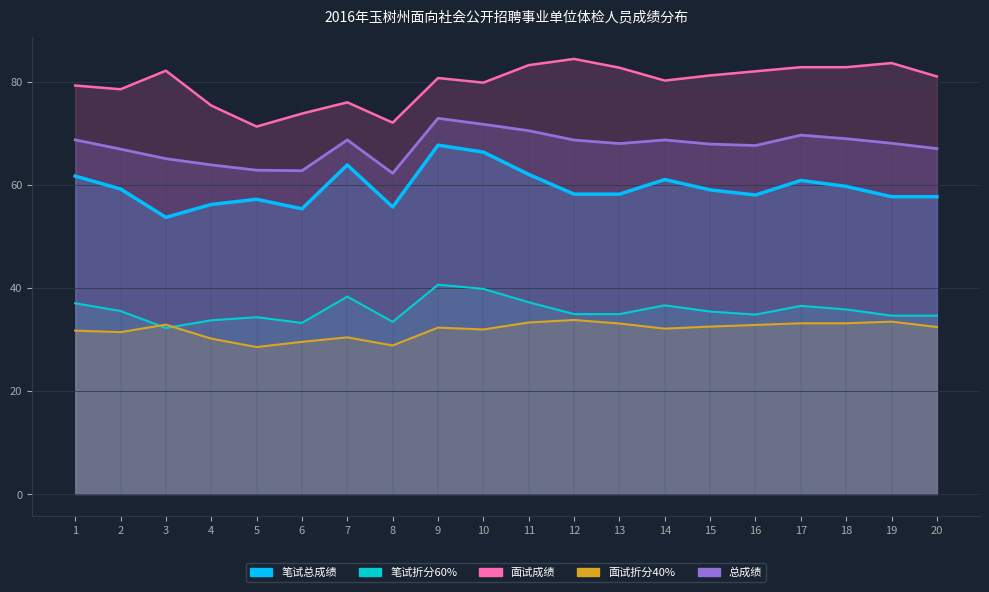

What is the value of the 面试折分40% point at the 9th from the left?

32.3